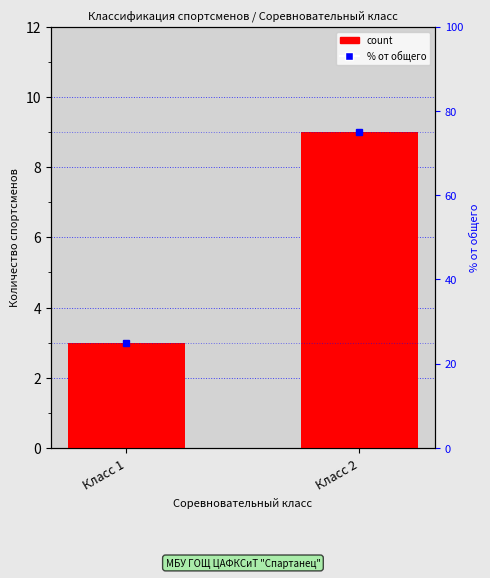

How many values are between 3 and 9?

2